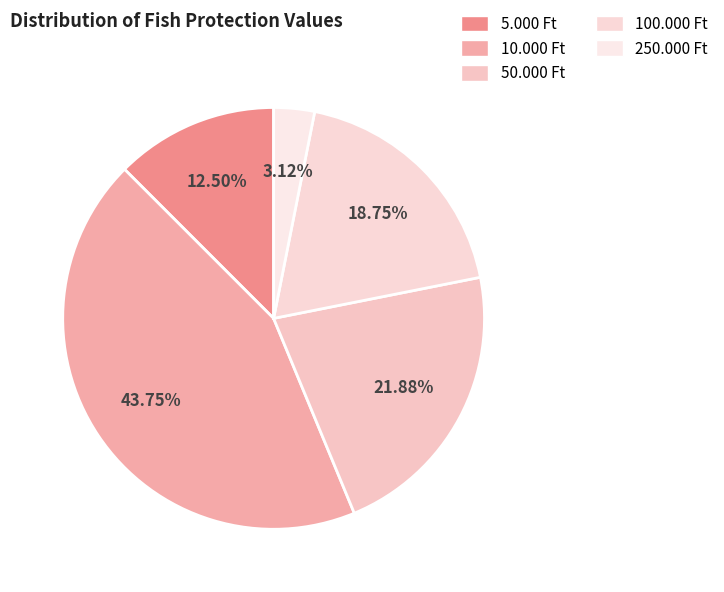

Count the number of slices in the pie.

5